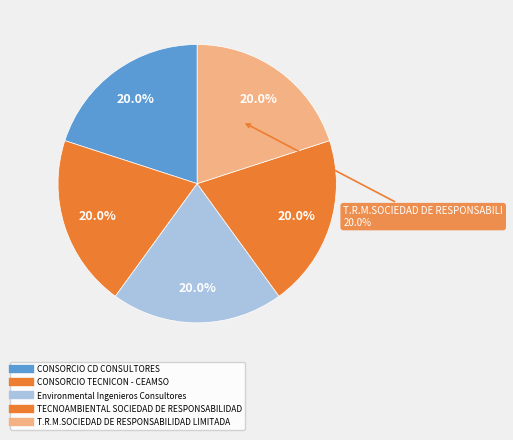

Combined, do CONSORCIO CD CONSULTORES and TECNOAMBIENTAL SOCIEDAD DE RESPONSABILIDAD account for over 50%?

No